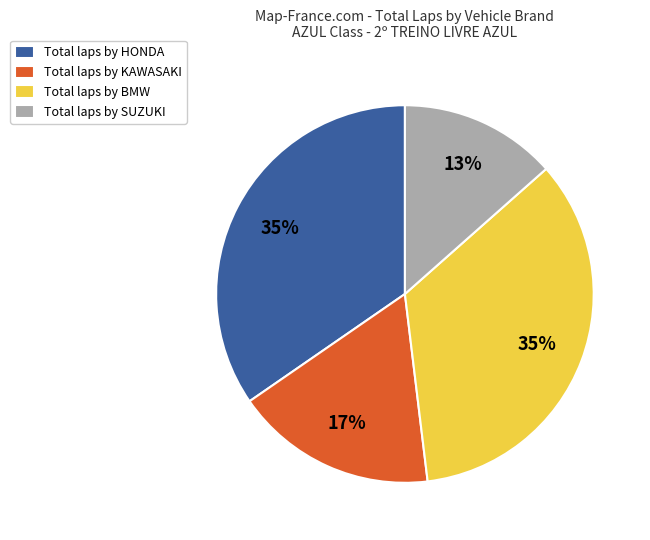

Count the number of slices in the pie.

4